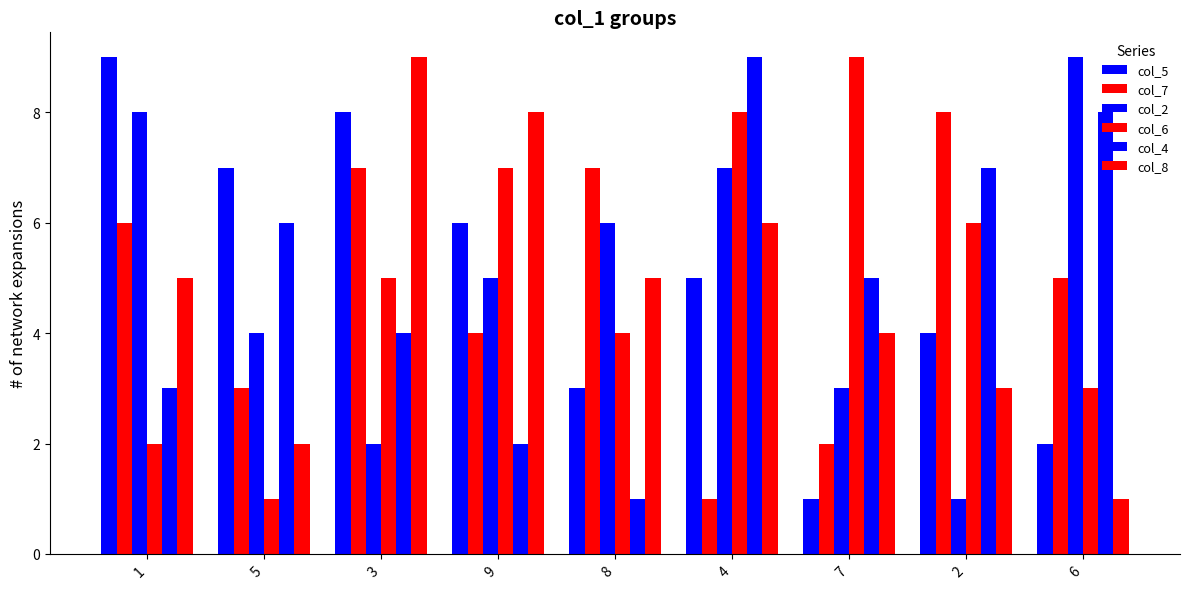

Reading right to left, list all the values displayed in this chart.

col_5: 6=2	2=4	7=1	4=5	8=3	9=6	3=8	5=7	1=9
col_7: 6=5	2=8	7=2	4=1	8=7	9=4	3=7	5=3	1=6
col_2: 6=9	2=1	7=3	4=7	8=6	9=5	3=2	5=4	1=8
col_6: 6=3	2=6	7=9	4=8	8=4	9=7	3=5	5=1	1=2
col_4: 6=8	2=7	7=5	4=9	8=1	9=2	3=4	5=6	1=3
col_8: 6=1	2=3	7=4	4=6	8=5	9=8	3=9	5=2	1=5